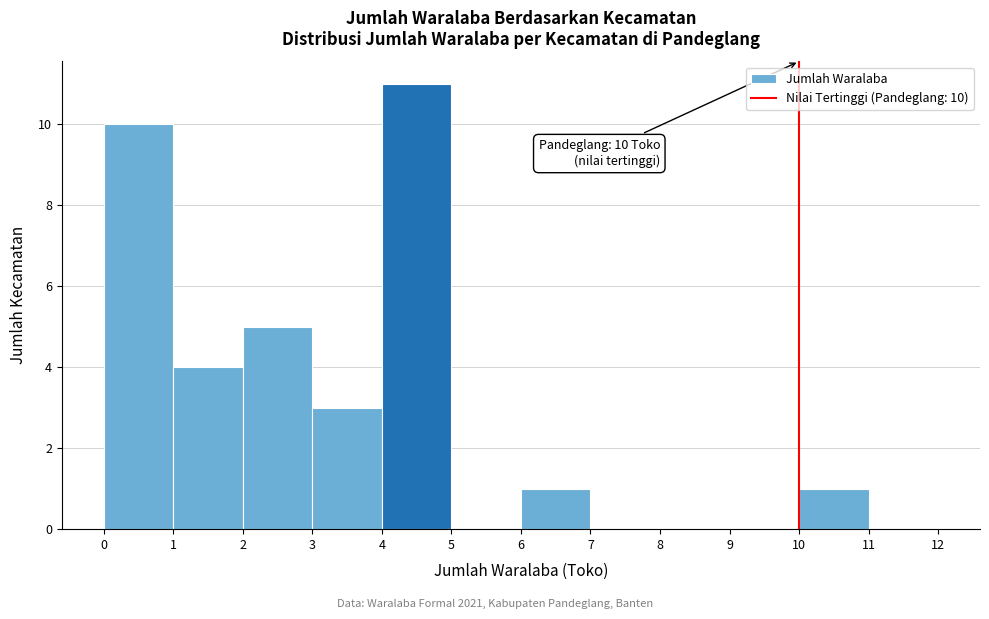

Over which range of the x-axis is the bar tallest?

4 to 5